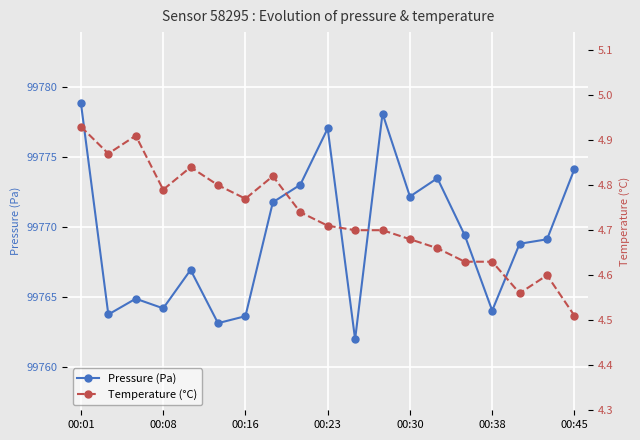

True or false: Pressure (Pa) and Temperature (°C) intersect in this chart.

False